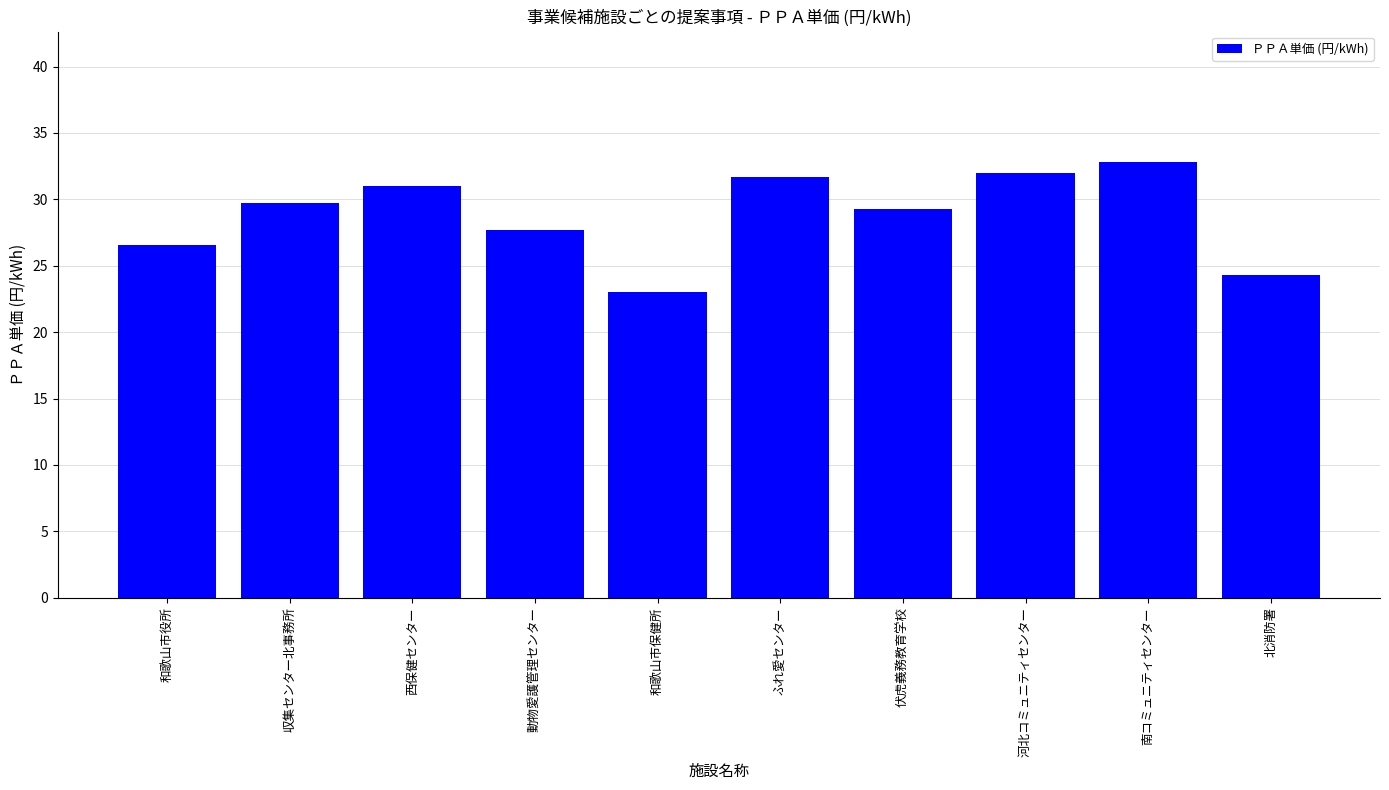

Between 動物愛護管理センター and 河北コミュニティセンター, which is larger?

河北コミュニティセンター